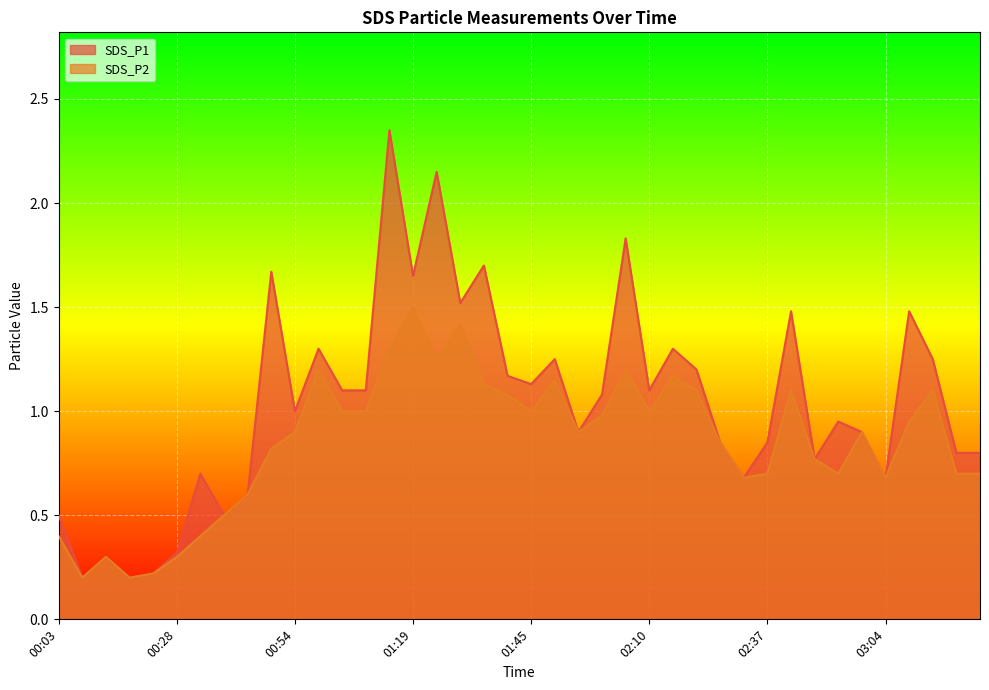

At which category does SDS_P1 reach its first local peak?

00:13